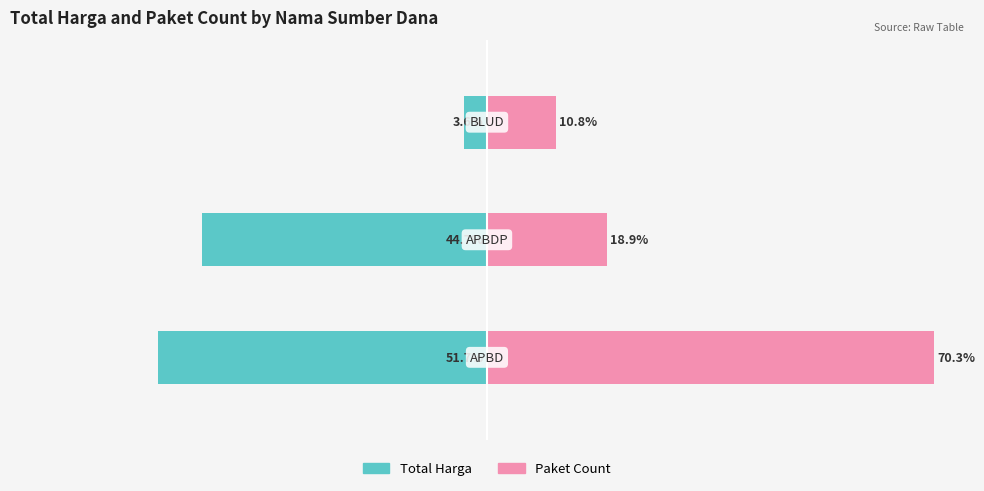

Is the value of Total Harga at 0 greater than the value of Paket Count at 2?

No